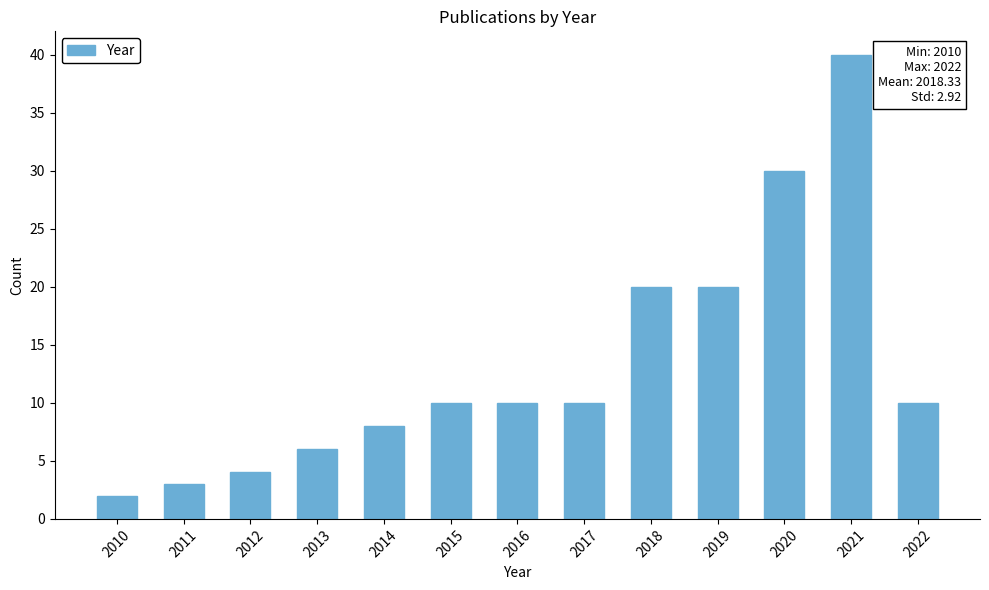

Reading right to left, transcribe all the data shown in this chart.

10	40	30	20	20	10	10	10	8	6	4	3	2